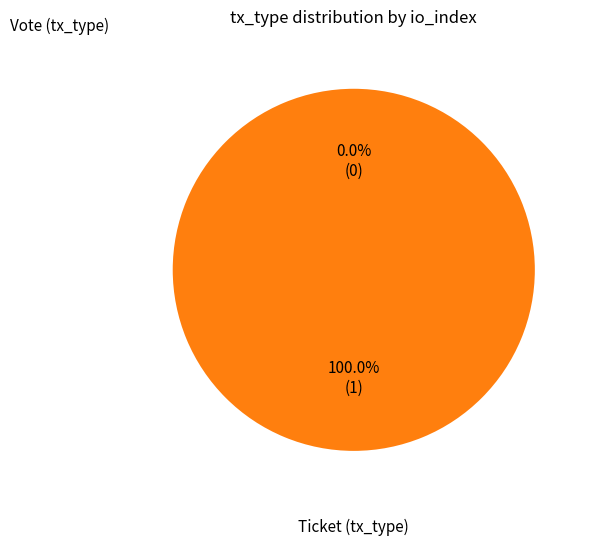

Does Ticket (tx_type) account for over 50% of the chart?

No